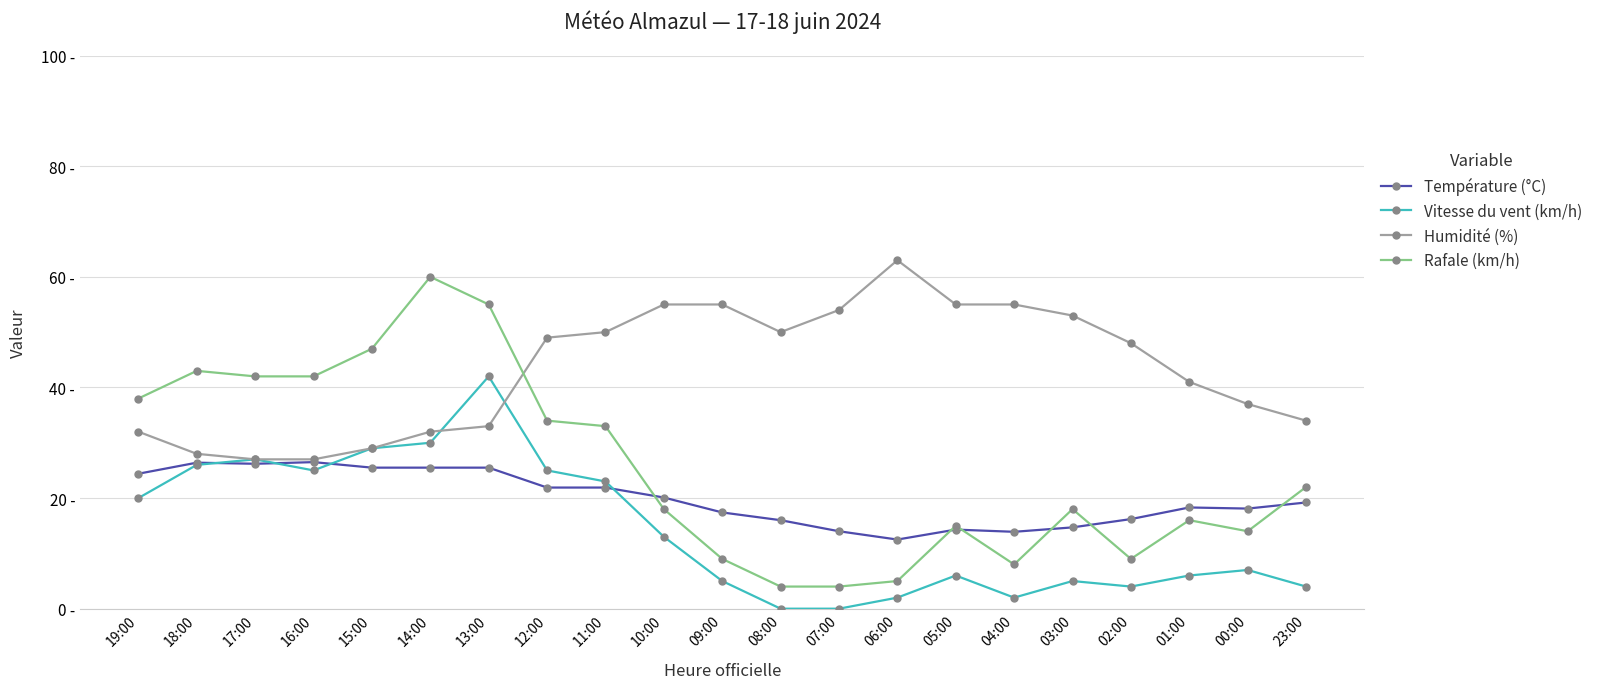

What are all the series names shown in the legend?

Température (°C), Vitesse du vent (km/h), Humidité (%), Rafale (km/h)